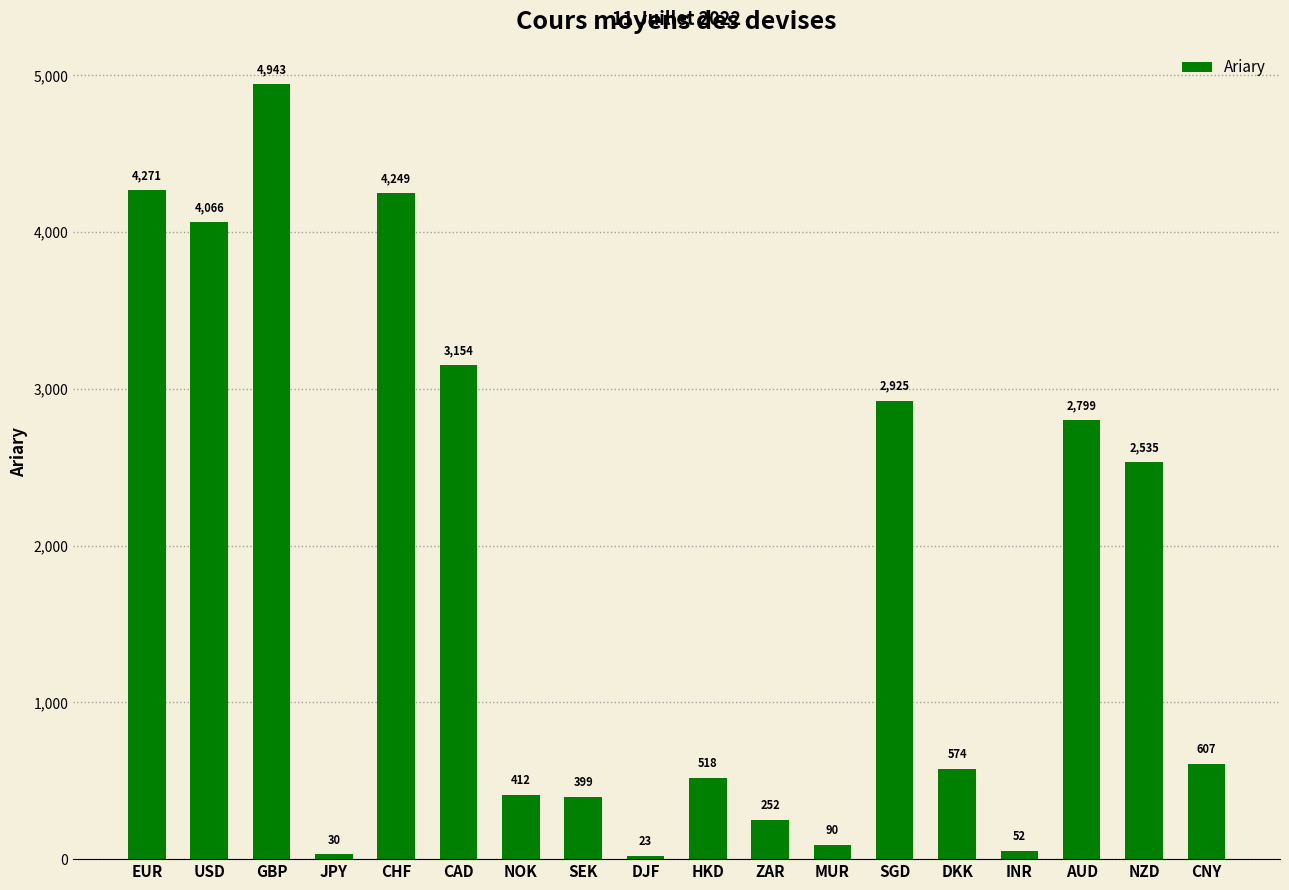

What is the greatest value displayed?

4942.8